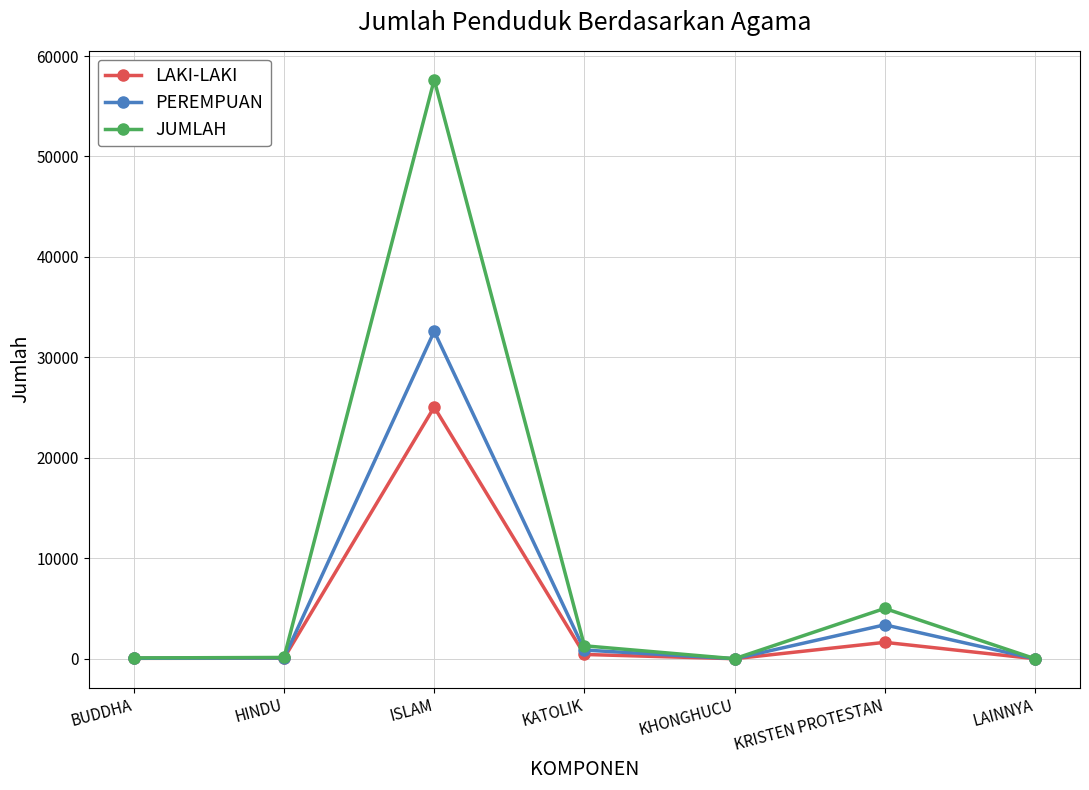

In JUMLAH, how many points are higher than both neighbors (excluding endpoints)?

2